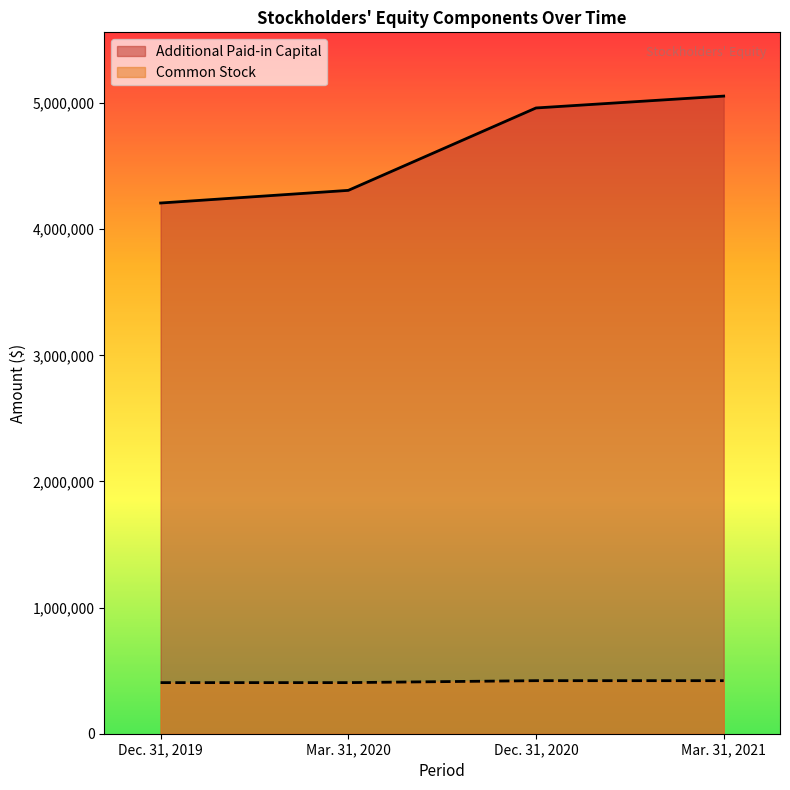

How many data points in Additional Paid-in Capital are less than 4961315?

2